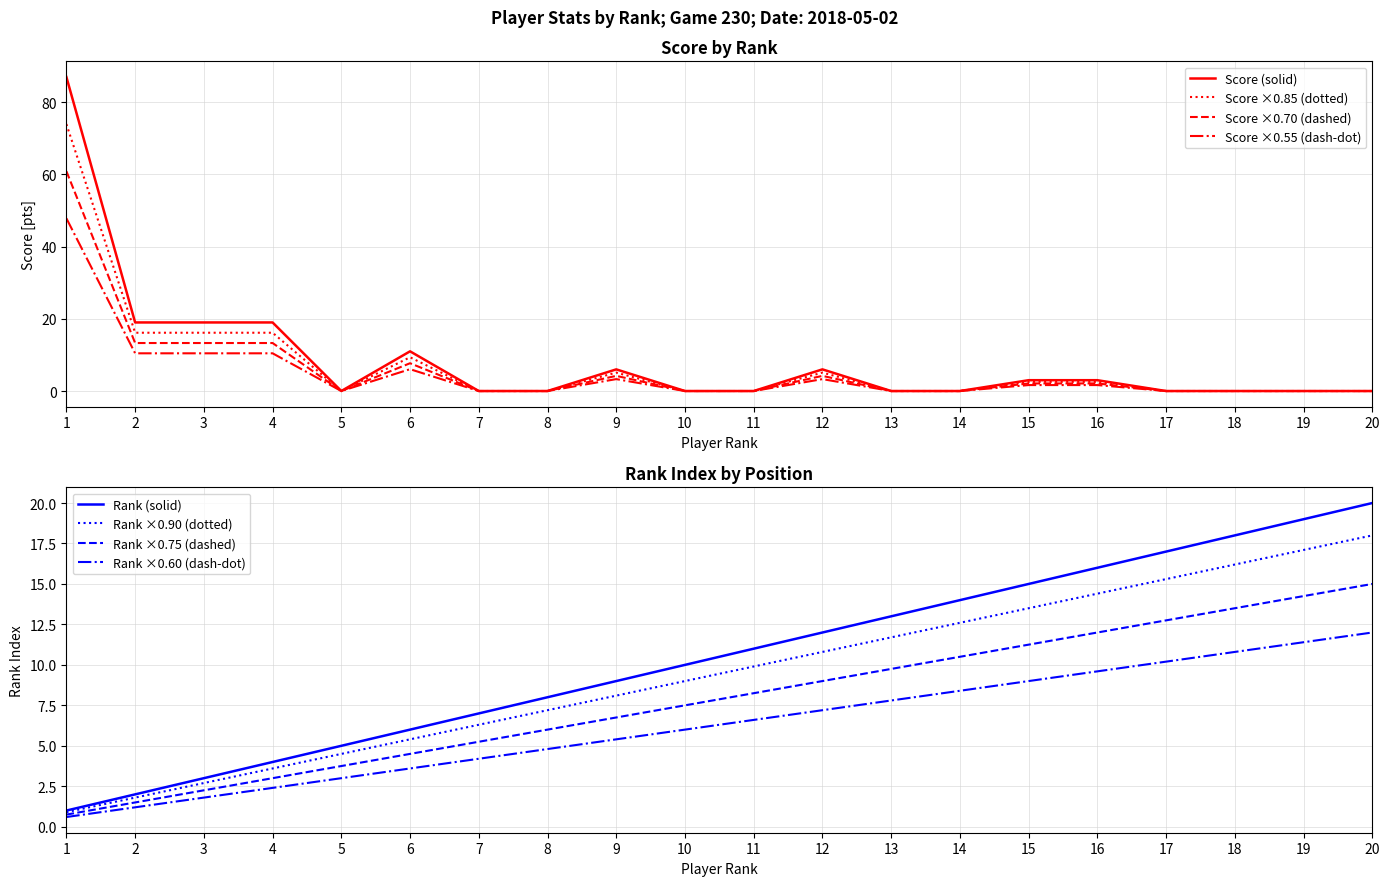

What is the difference between the highest and lowest values at 15?

13.3